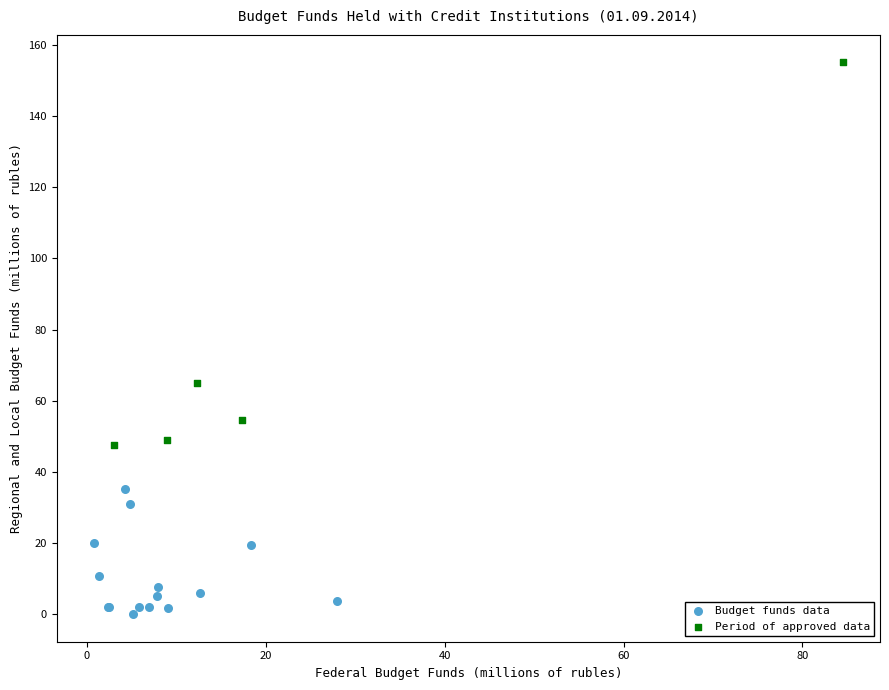

Which series has the widest spread of Y values?

Period of approved data